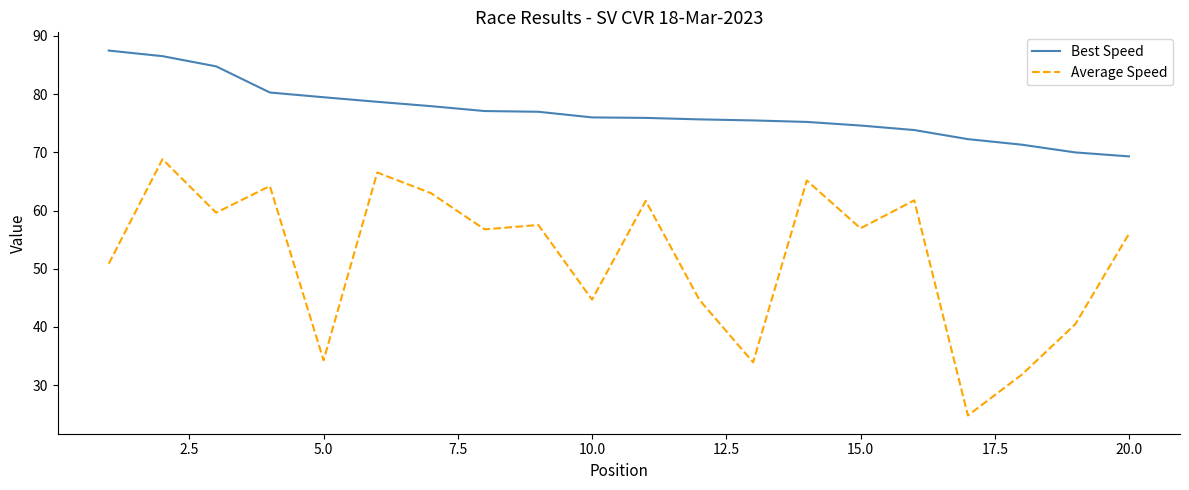

Which series has the widest spread of values?

Average Speed